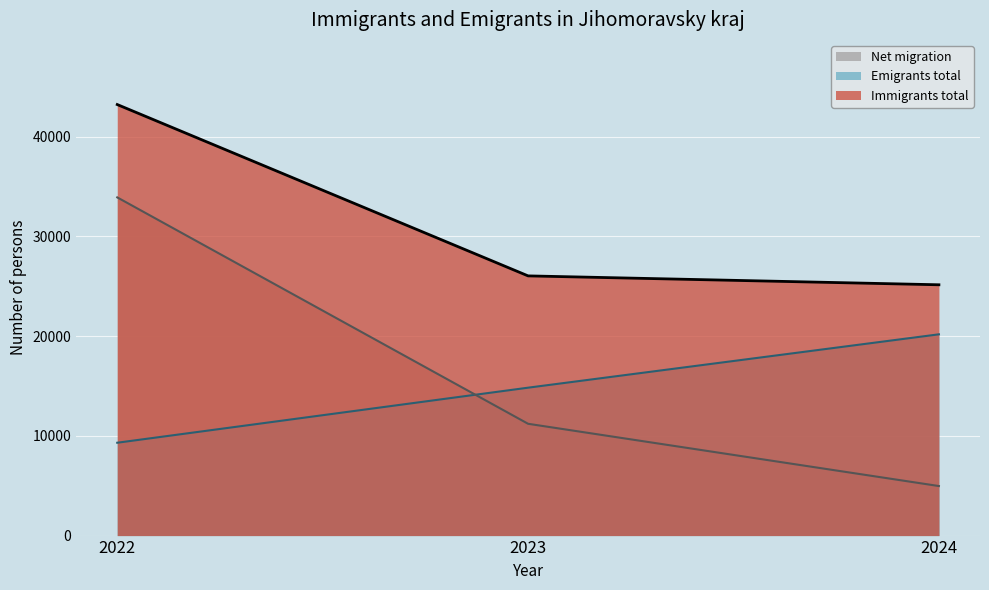

List the series in order of their peak value, highest first.

Immigrants total, Net migration, Emigrants total